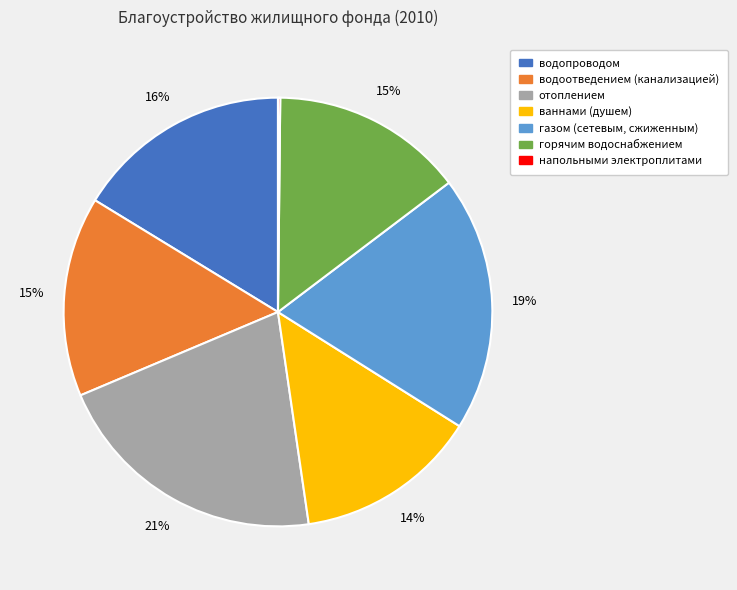

Is there a majority slice in this chart?

No